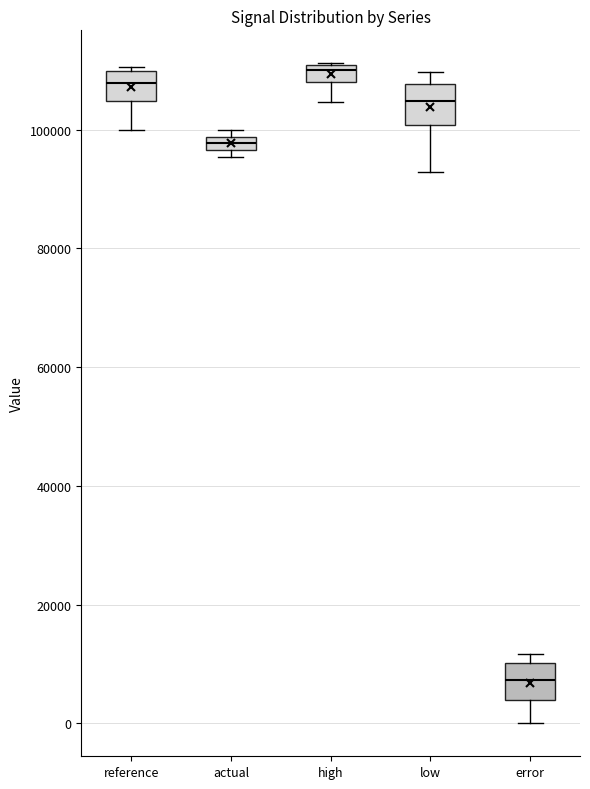

Where is the upper edge of the box for low on the y-axis? The values are not printed on the chart, so give them approximately, as read against the axis.

108000